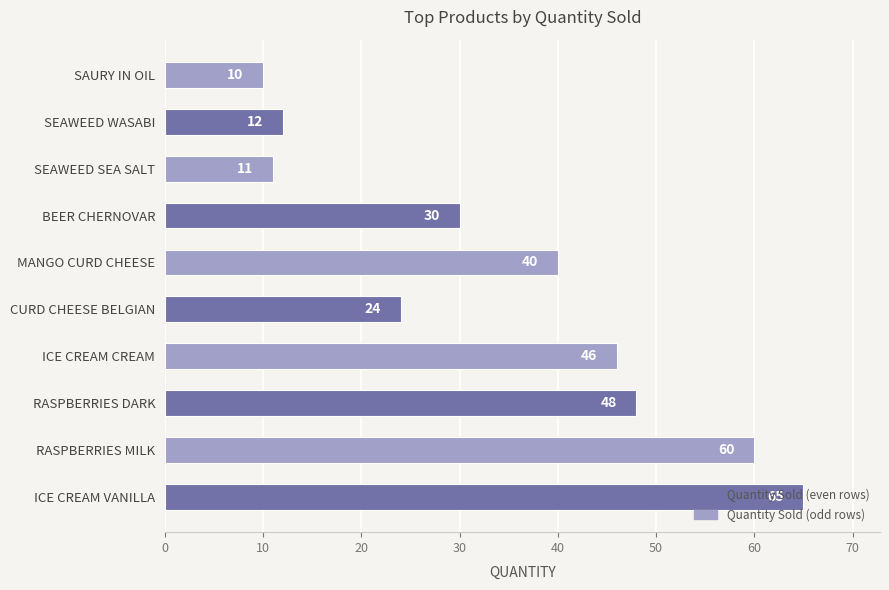

What is the sum of all values?

346